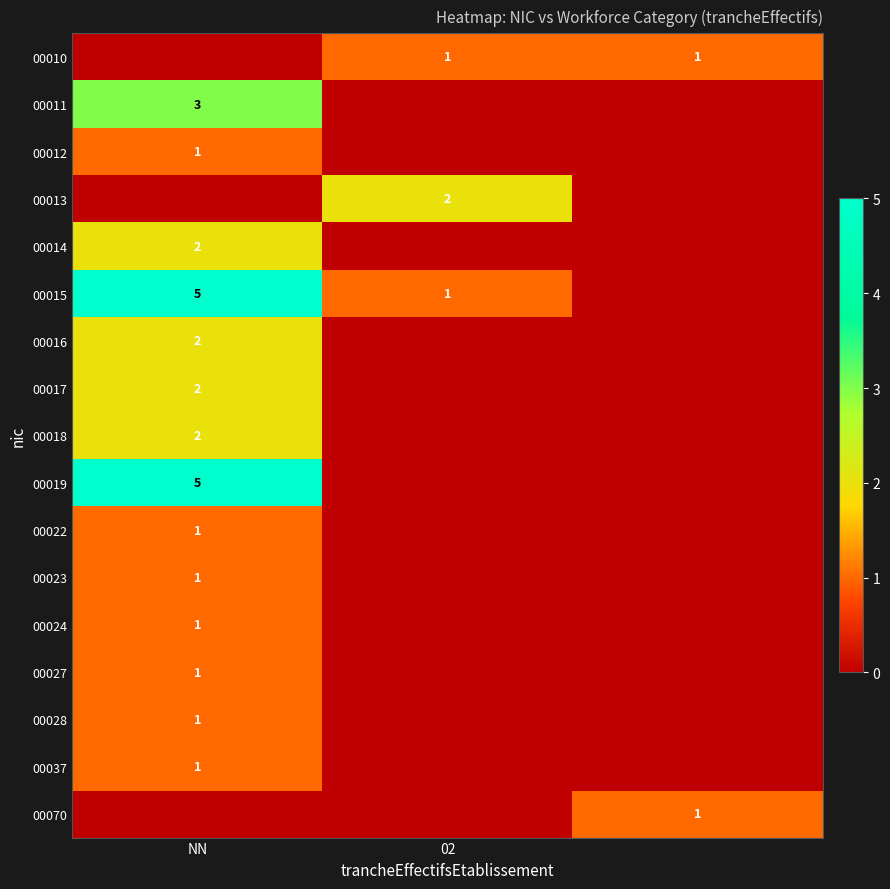

What is the greatest value displayed?

5